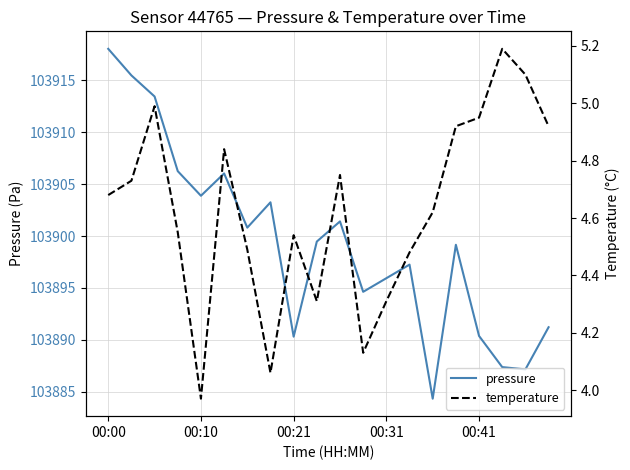

What value does the temperature series have at 13?

4.5